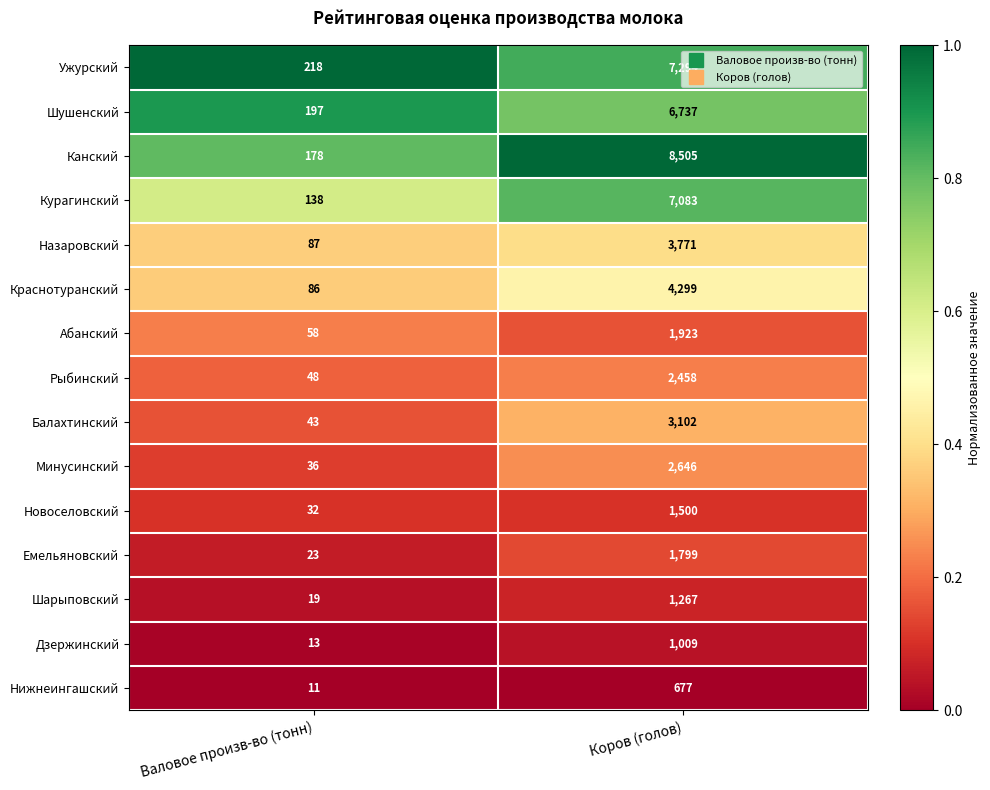

What is the average value of the Нижнеингашский series?

344